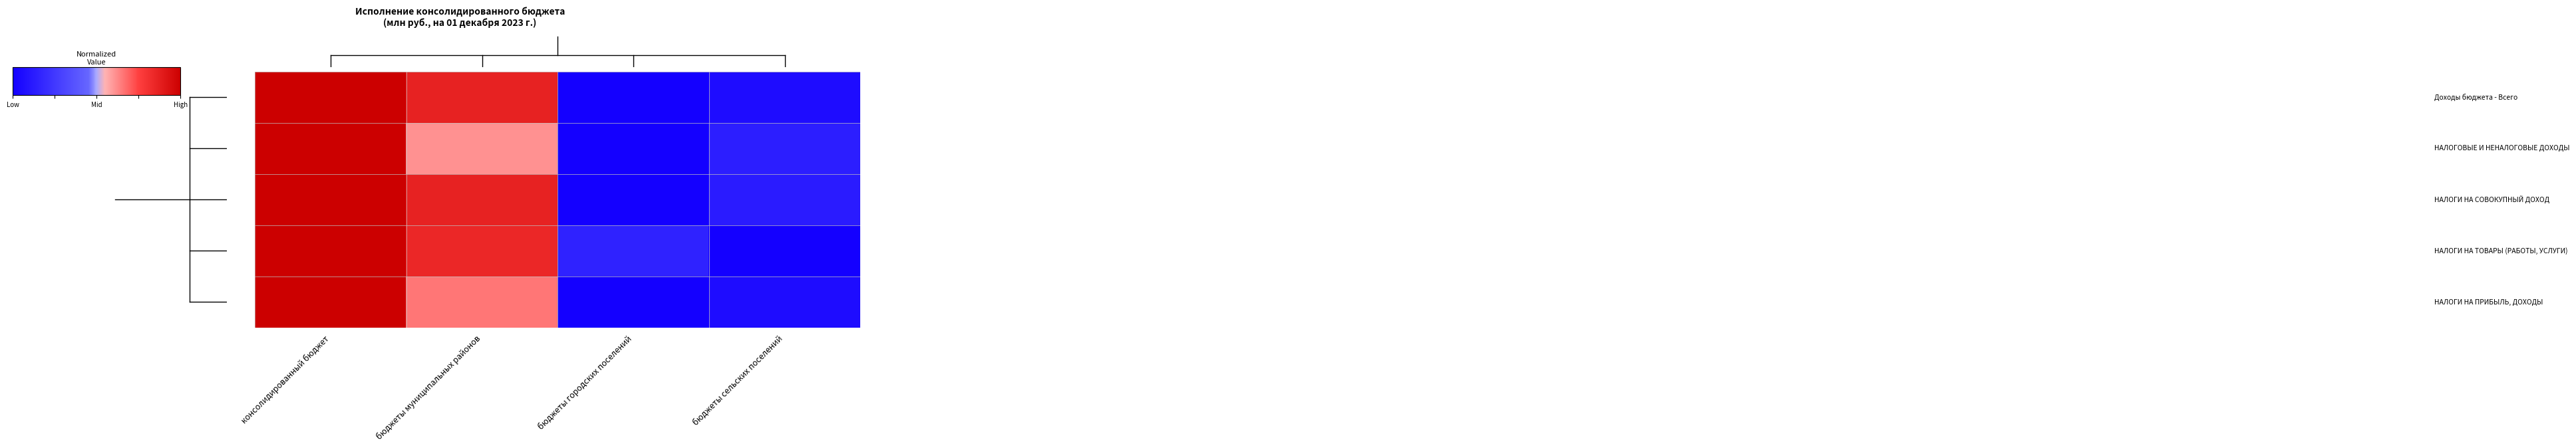

What is the difference between the highest and lowest values at бюджеты городских поселений?

0.2